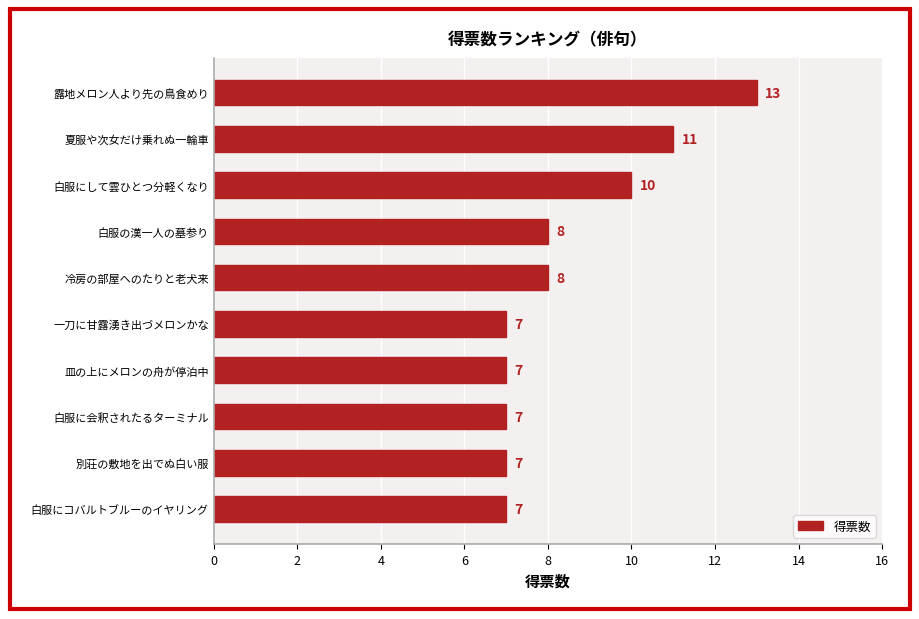

What is the difference between the second highest and minimum values?

4